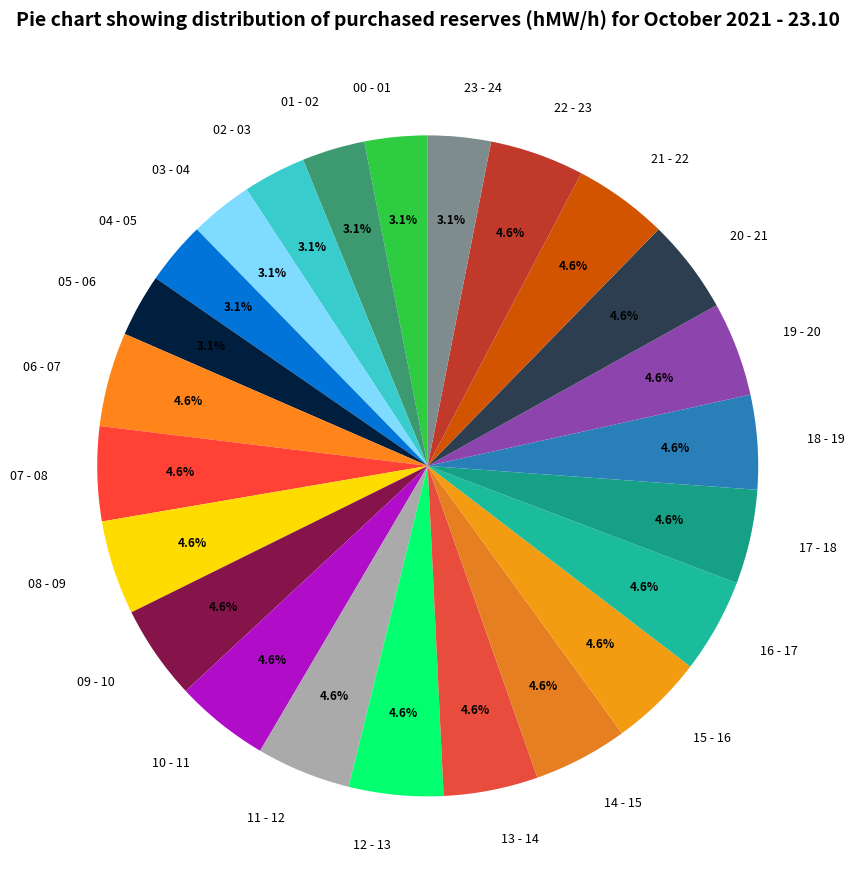

How much of the chart is everything except 11 - 12?

95.4%